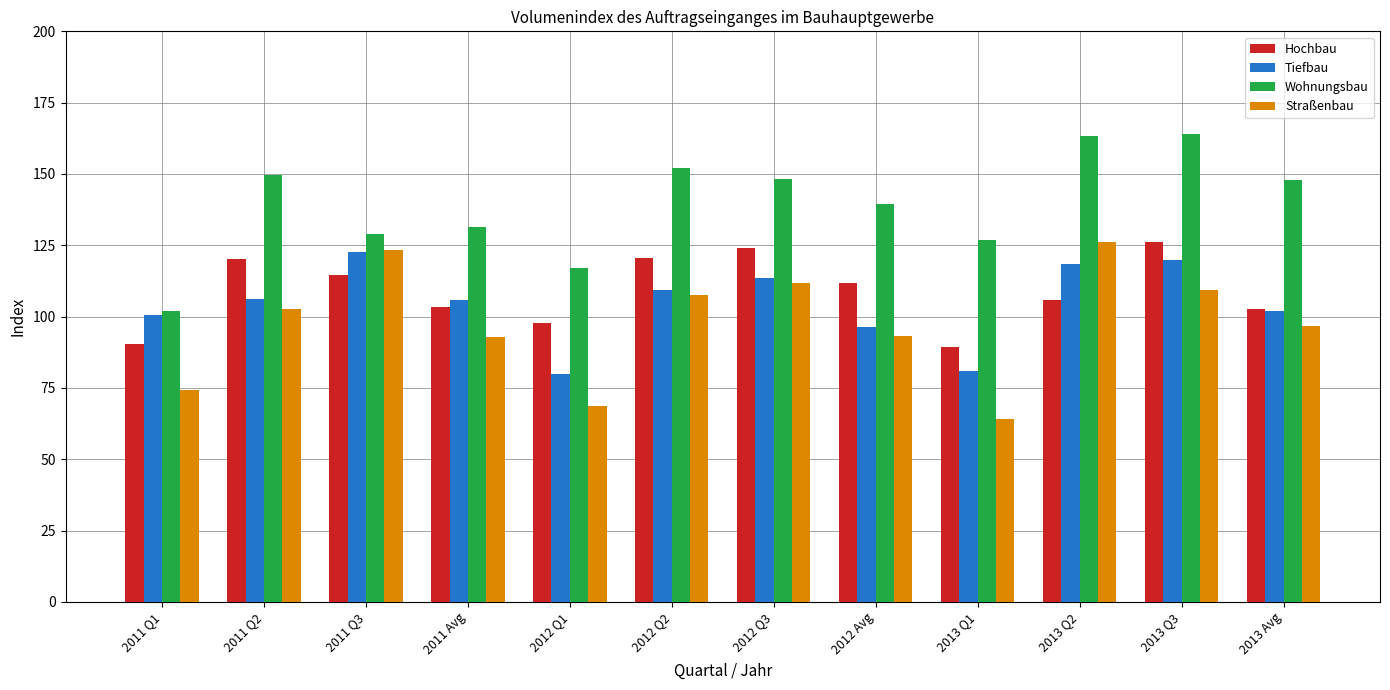

At how many categories does at least one series exceed 86?

12